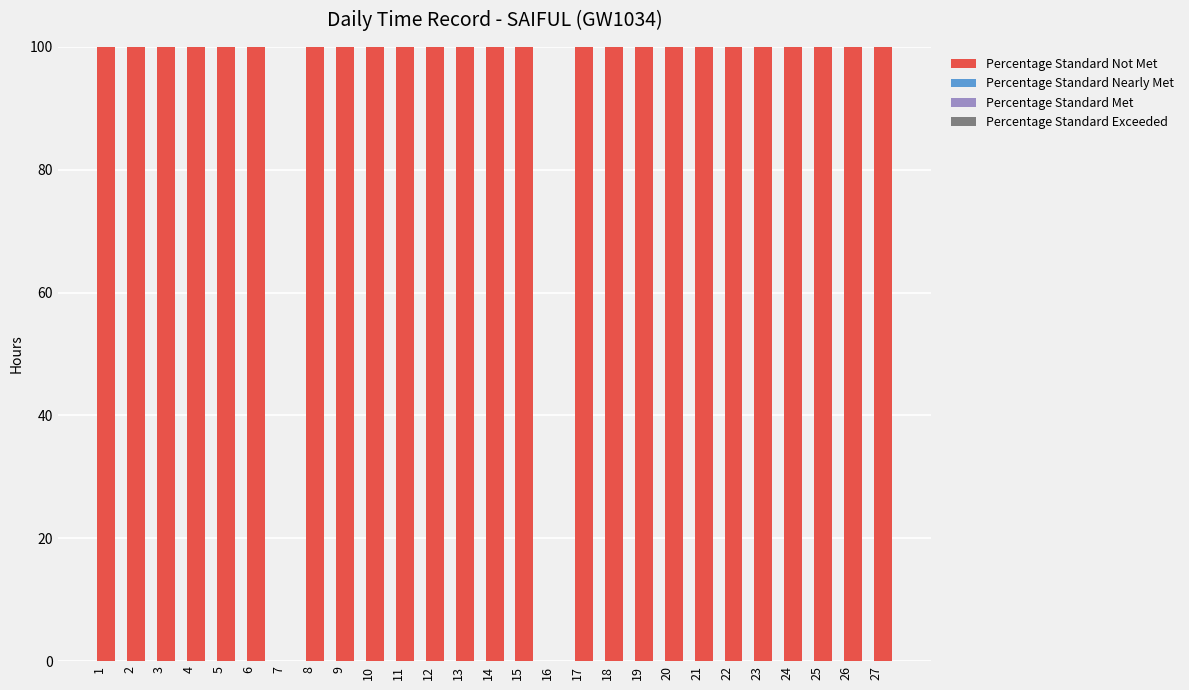

Reading right to left, list all the values displayed in this chart.

Percentage Standard Not Met: 100.0	100.0	100.0	100.0	100.0	100.0	100.0	100.0	100.0	100.0	100.0	0.0	100.0	100.0	100.0	100.0	100.0	100.0	100.0	100.0	0.0	100.0	100.0	100.0	100.0	100.0	100.0
Percentage Standard Nearly Met: 14.8	14.7	15.0	15.0	14.7	14.7	14.7	14.7	14.7	15.0	15.0	0.0	14.6	14.7	14.6	14.7	15.0	14.9	15.0	14.7	0.0	14.7	14.8	15.0	14.8	14.7	14.8
Percentage Standard Met: 0.0	0.0	0.0	0.0	0.0	0.0	0.0	0.0	0.0	0.0	0.0	0.0	0.0	0.0	0.0	0.0	0.0	0.0	0.0	0.0	0.0	0.0	0.0	0.0	0.0	0.0	0.0
Percentage Standard Exceeded: 0.0	0.0	0.0	0.0	0.0	0.0	0.0	0.0	0.0	0.0	0.0	0.0	0.0	0.0	0.0	0.0	0.0	0.0	0.0	0.0	0.0	0.0	0.0	0.0	0.0	0.0	0.0